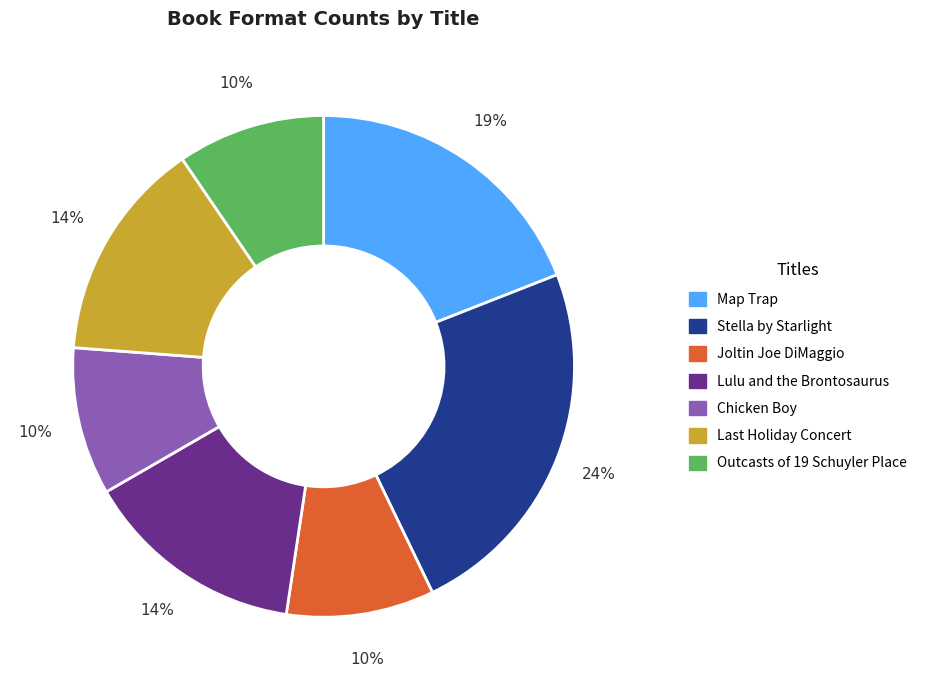

Count the number of slices in the pie.

7